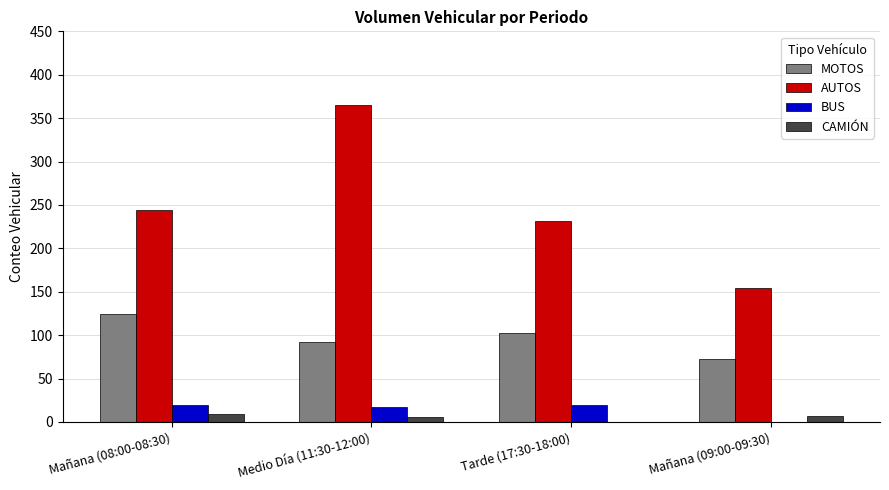

The MOTOS series shows 92 at Medio Día (11:30-12:00). True or false?

True